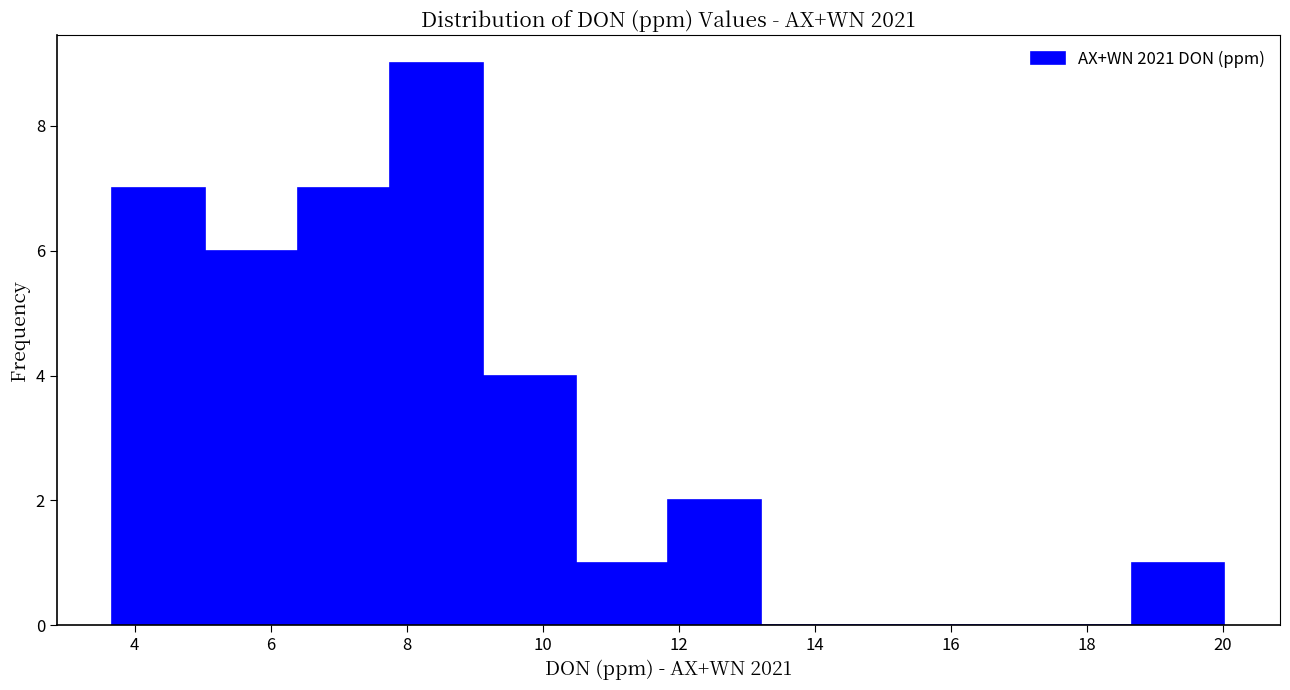

How tall is the bar that spans 10.4 to 11.8 on the x-axis? Neither the bar edges nor the heights are printed on the chart, so give them approximately, as read against the axes.

1